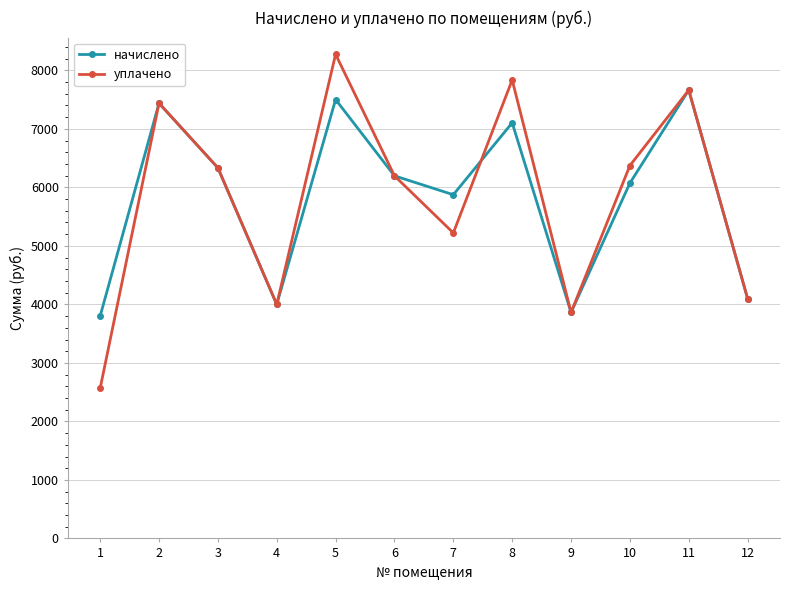

Is this an area chart (filled region under the line)?

No